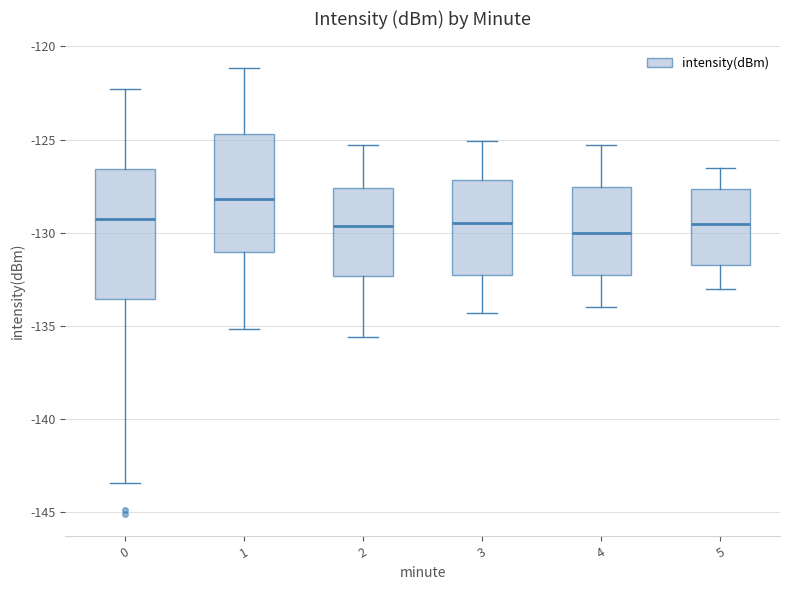

Comparing the boxes themselves (not the whiskers), which one is the tallest?

0